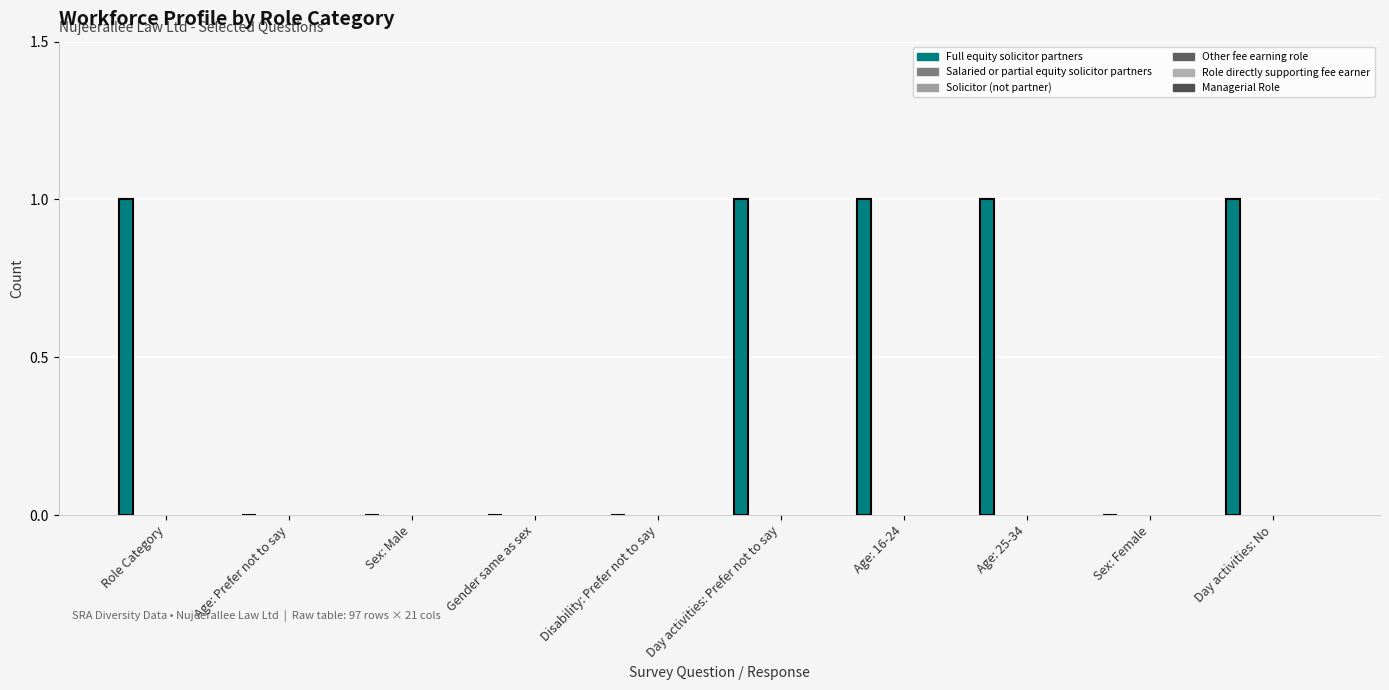

Count the number of categories in the chart.

10